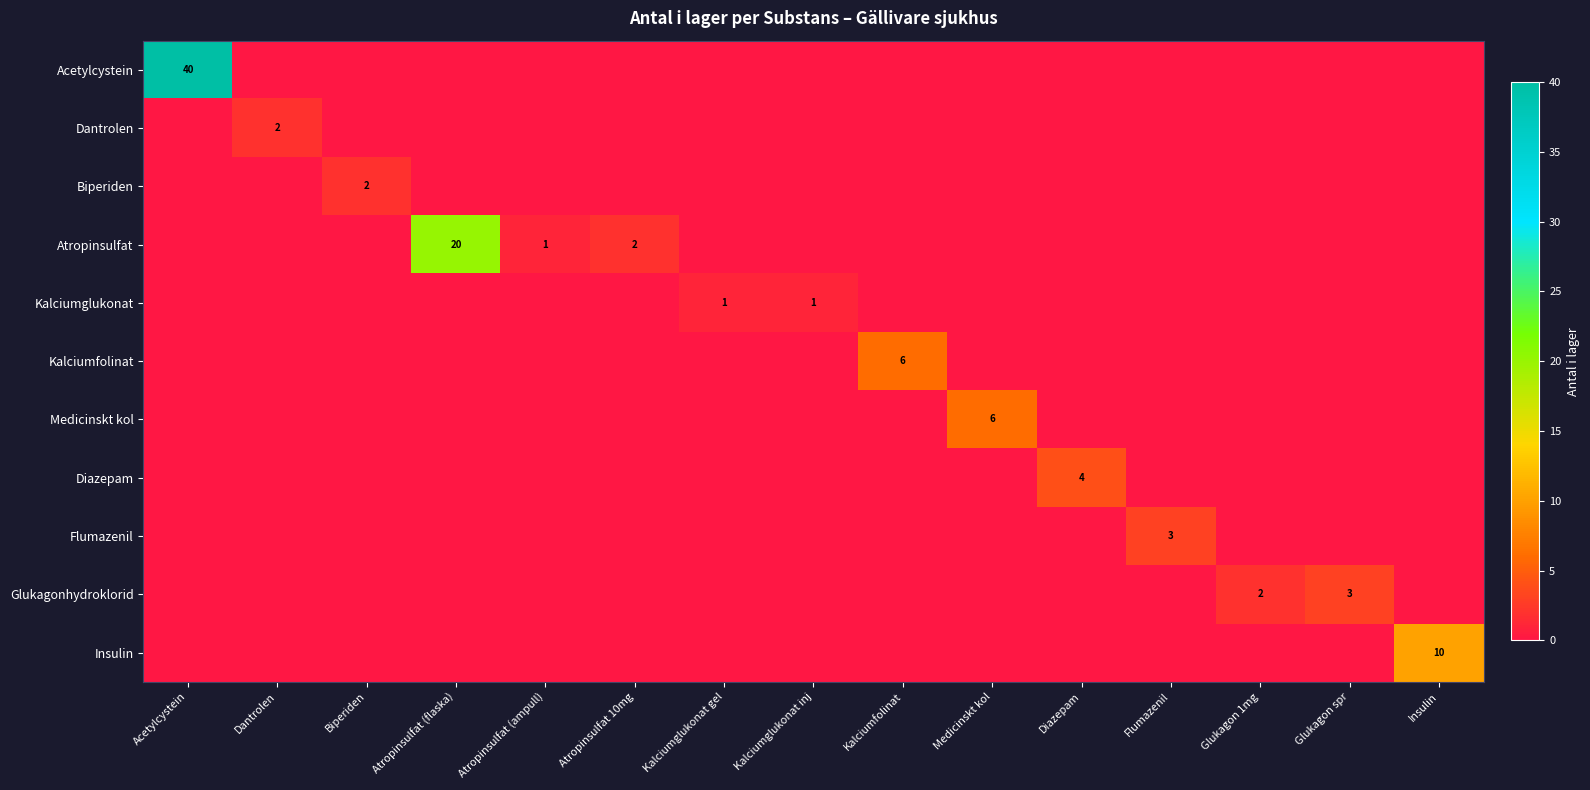

The Atropinsulfat series shows 20 at Atropinsulfat (flaska). True or false?

True